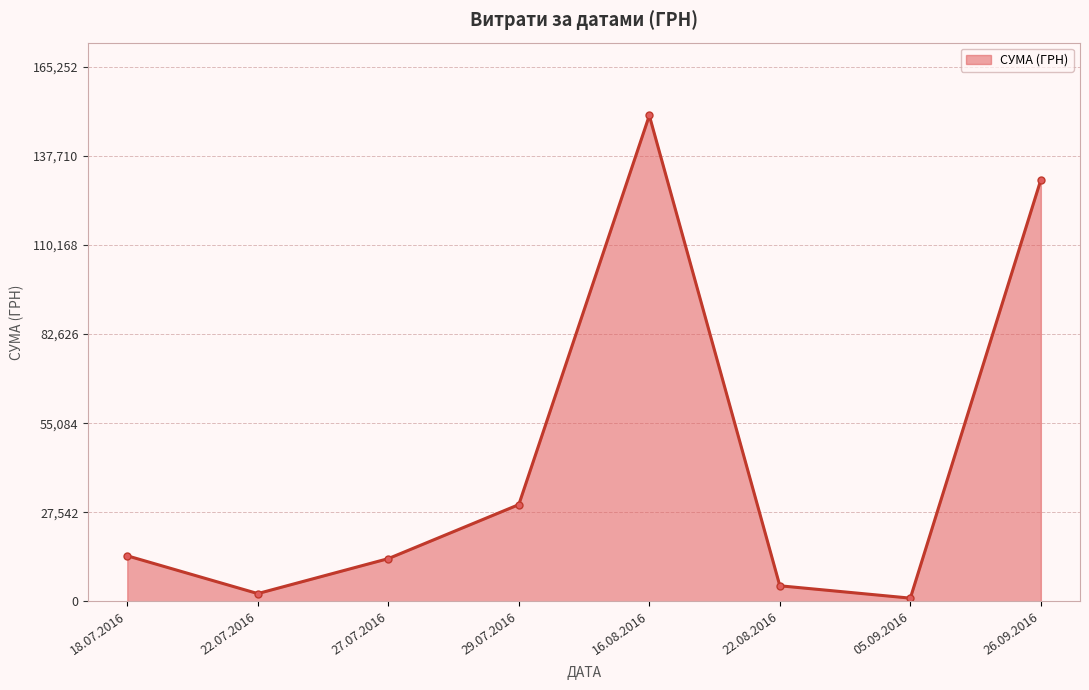

How many distinct data groups are displayed?

1